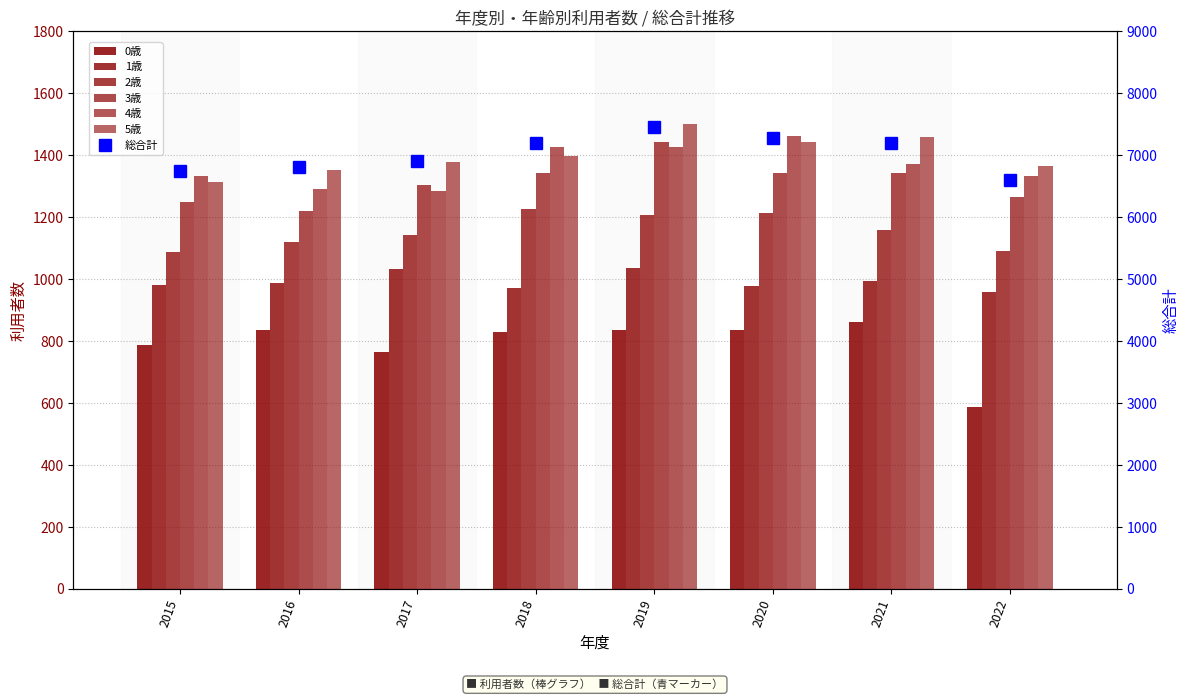

What is the difference between the 5歳 values at 2021 and 2022?

95